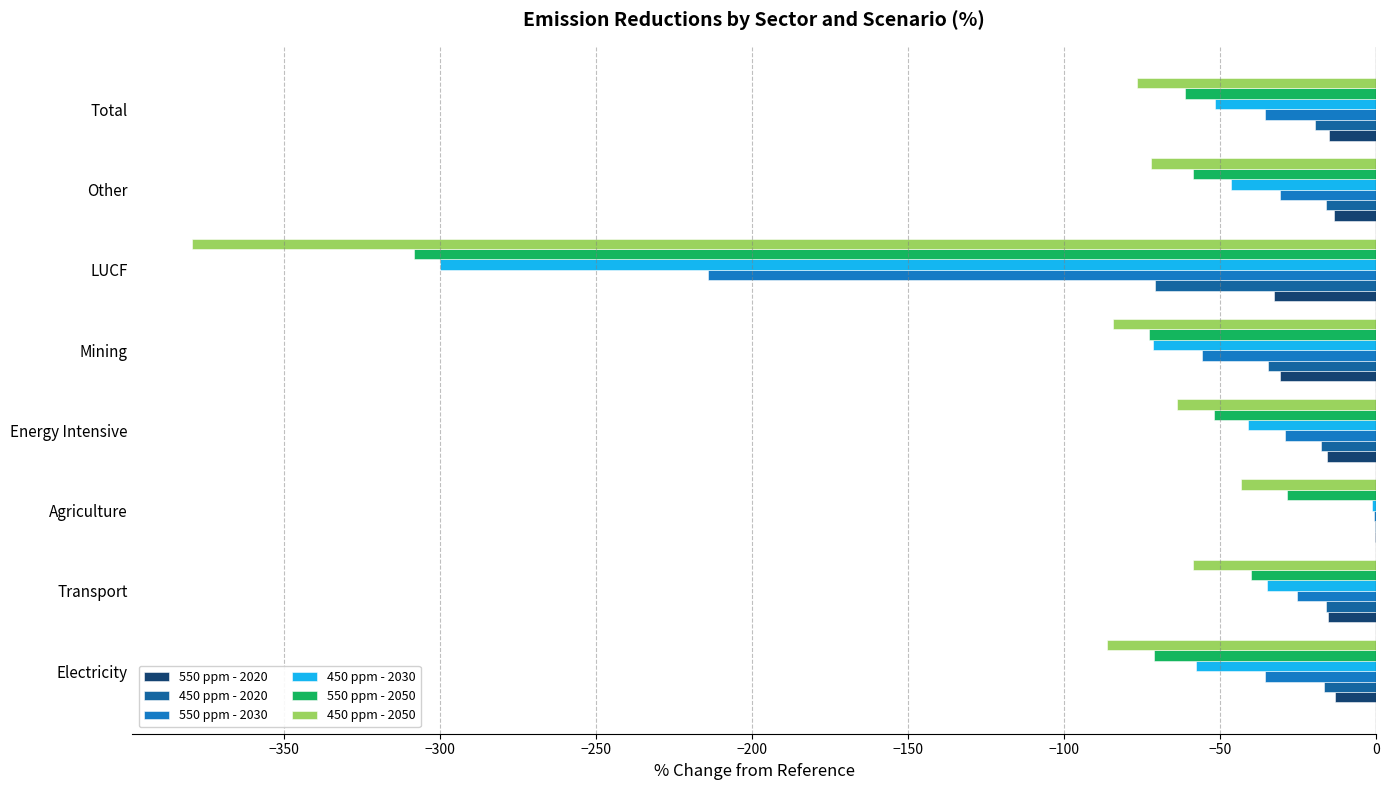

What is the maximum value for 450 ppm - 2030?

-1.2